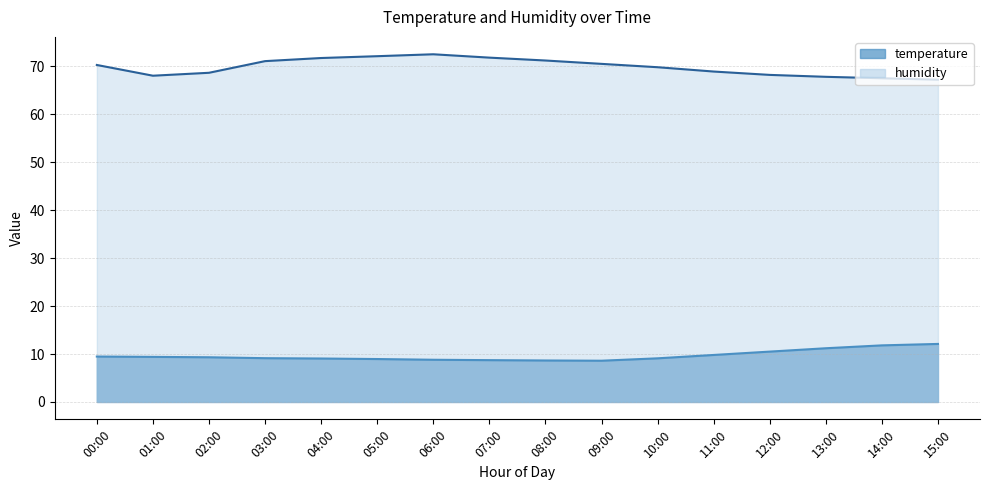

What is the label of the 6th point from the left?

05:00